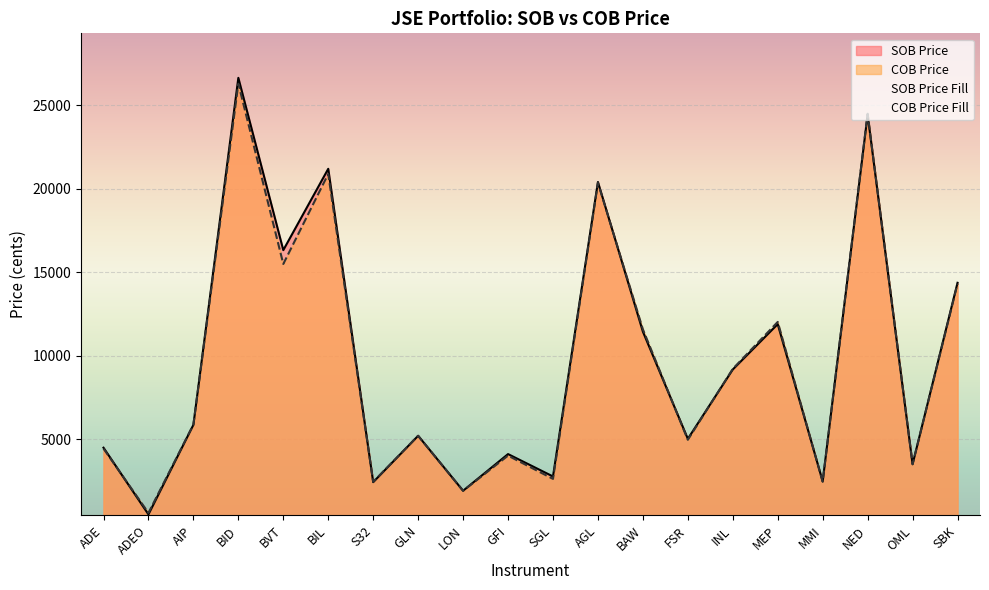

What is the highest value of the SOB Price series?

26650